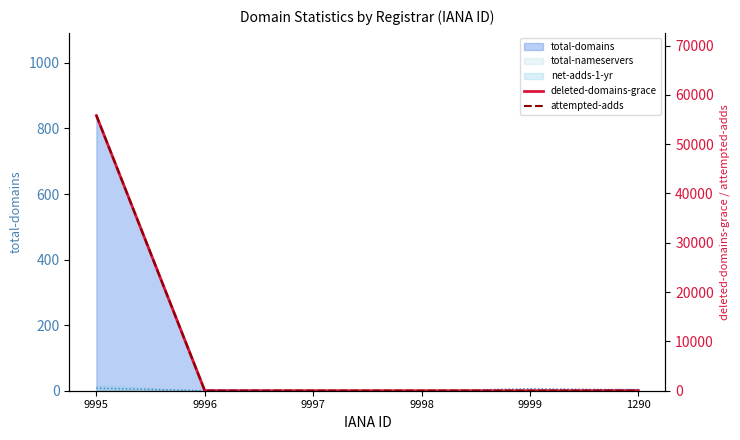

How many data points in deleted-domains-grace are above 0?

1